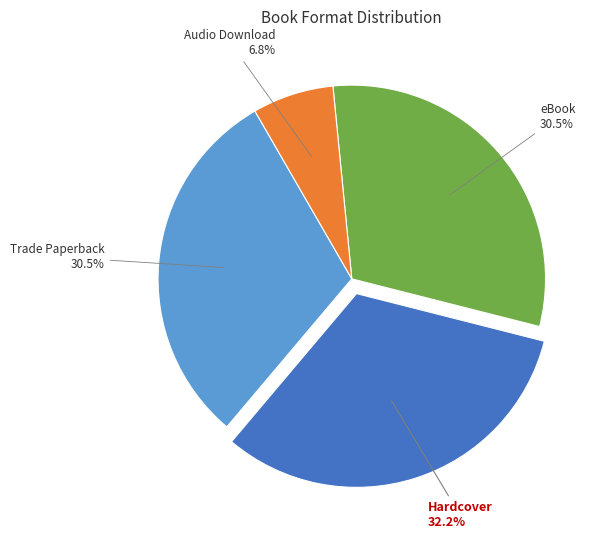

Between Audio Download and eBook, which is larger?

eBook